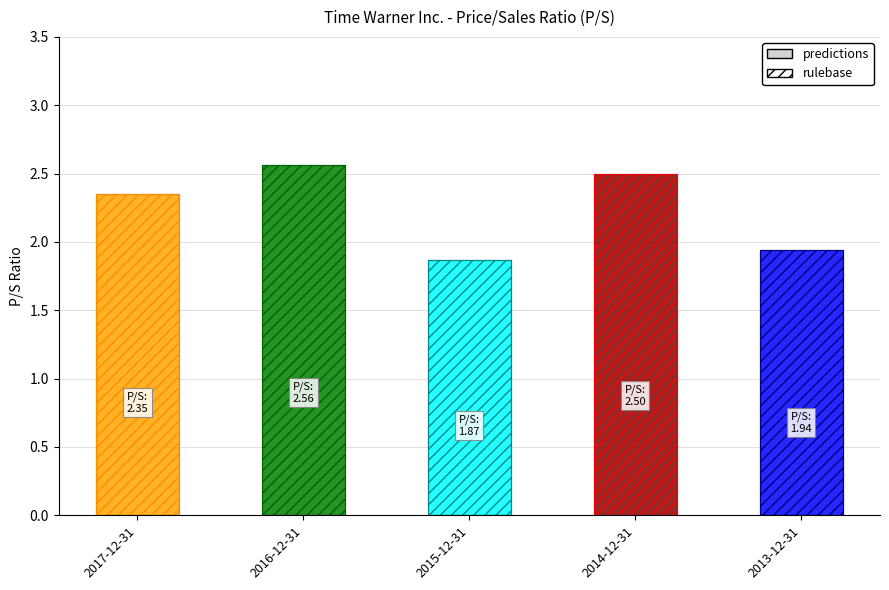

How many series are shown in this chart?

1